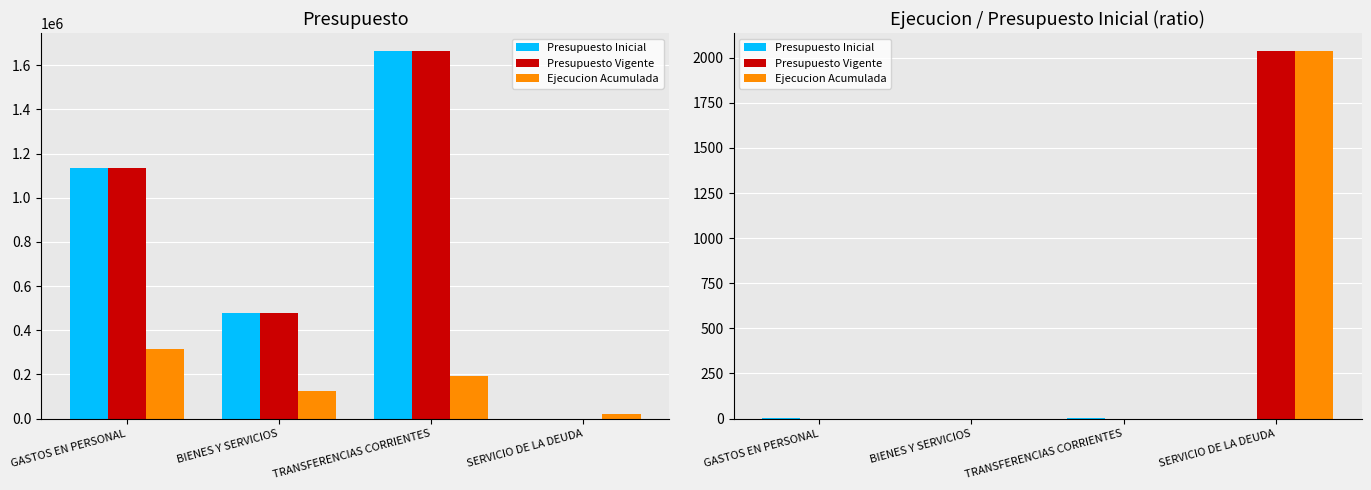

What is the total value across all series at GASTOS EN PERSONAL?

1.2